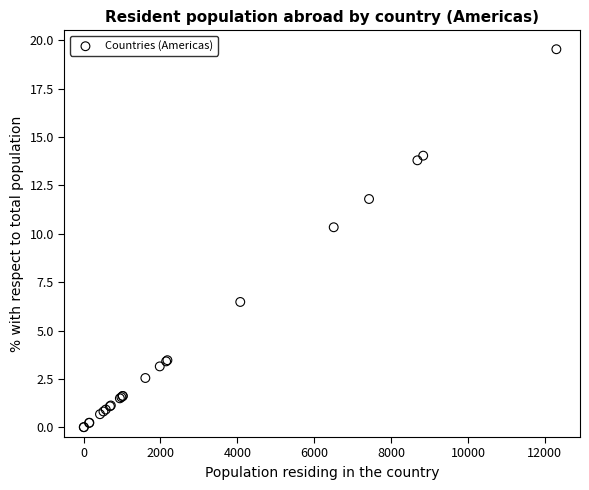

What Y value in the scatter plot is closest to 9?

10.3